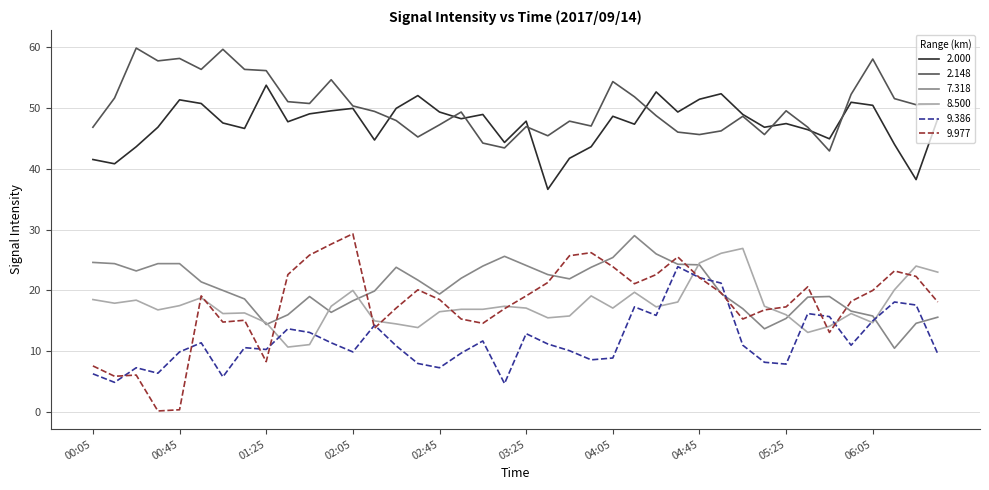

What is the maximum value for 2.148?

59.8